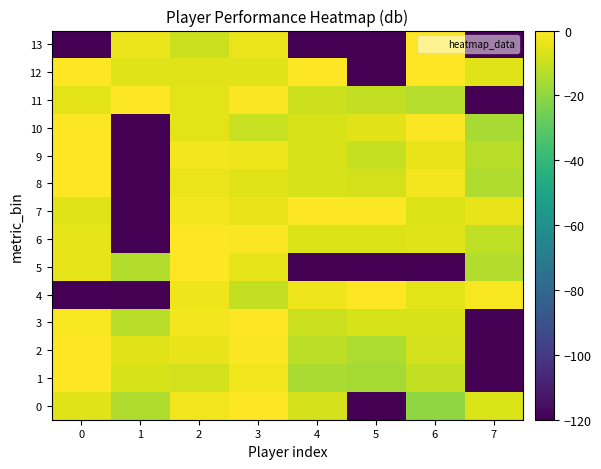

Reading right to left, list all the values displayed in this chart.

0: 7=-6.6	6=-20.0	5=-120.0	4=-7.5	3=0.0	2=-2.6	1=-14.4	0=-6.0
1: 7=-120.0	6=-11.2	5=-16.2	4=-15.0	3=-2.4	2=-8.3	1=-7.4	0=0.0
2: 7=-120.0	6=-8.3	5=-14.8	4=-12.0	3=-0.6	2=-3.9	1=-5.3	0=0.0
3: 7=-120.0	6=-7.0	5=-7.0	4=-9.5	3=0.0	2=-2.2	1=-13.1	0=-1.0
4: 7=-1.3	6=-4.9	5=0.0	4=-2.9	3=-10.9	2=-2.9	1=-120.0	0=-120.0
5: 7=-14.0	6=-120.0	5=-120.0	4=-120.0	3=-4.4	2=0.0	1=-14.0	0=-4.4
6: 7=-11.6	6=-5.7	5=-6.7	4=-7.0	3=-0.9	2=0.0	1=-120.0	0=-4.5
7: 7=-4.2	6=-6.2	5=0.0	4=-0.0	3=-3.8	2=-2.2	1=-120.0	0=-5.7
8: 7=-14.3	6=-2.3	5=-7.6	4=-7.1	3=-5.7	2=-3.4	1=-120.0	0=0.0
9: 7=-13.1	6=-4.2	5=-10.4	4=-7.1	3=-3.1	2=-2.2	1=-120.0	0=0.0
10: 7=-15.9	6=-0.6	5=-5.2	4=-7.1	3=-9.9	2=-5.0	1=-120.0	0=0.0
11: 7=-120.0	6=-13.4	5=-10.8	4=-9.0	3=-0.6	2=-4.9	1=0.0	0=-4.8
12: 7=-6.0	6=0.0	5=-120.0	4=0.0	3=-6.0	2=-6.0	1=-6.0	0=0.0
13: 7=-120.0	6=0.0	5=-120.0	4=-120.0	3=-3.5	2=-9.5	1=-3.5	0=-120.0